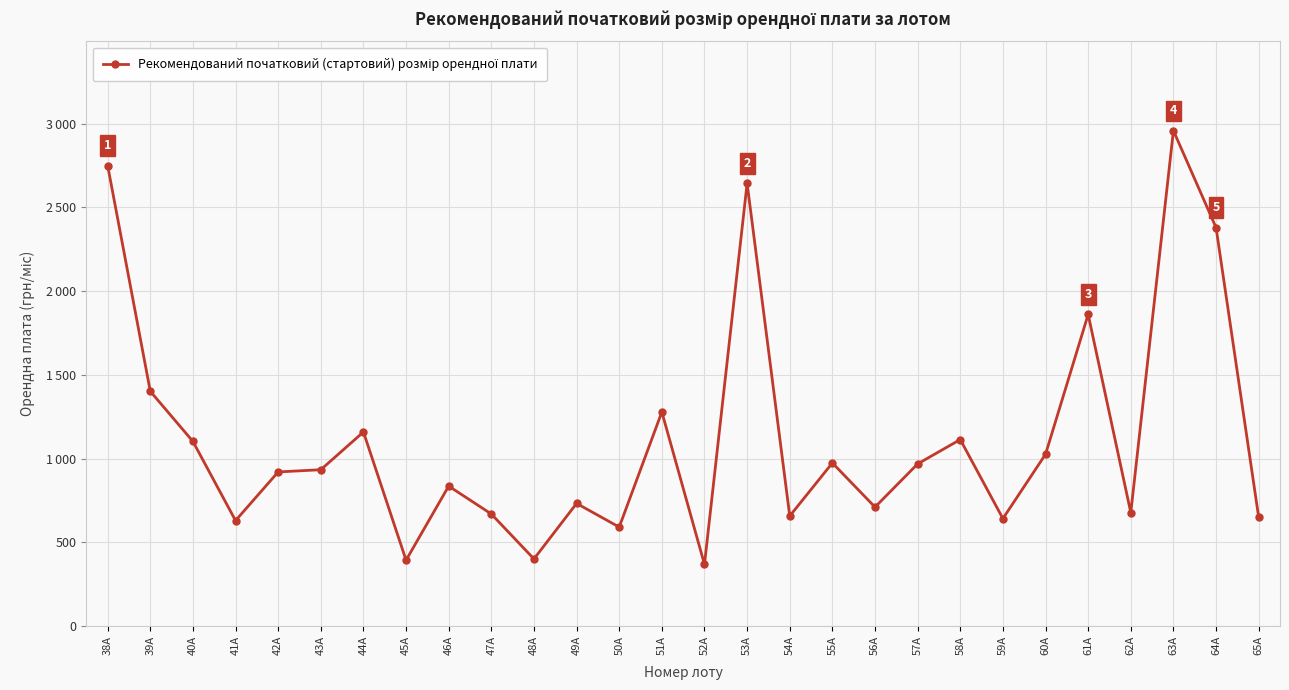

Rank the categories by value from lowest to highest.

52А, 45А, 48А, 50А, 41А, 59А, 65А, 54А, 47А, 62А, 56А, 49А, 46А, 42А, 43А, 57А, 55А, 60А, 40А, 58А, 44А, 51А, 39А, 61А, 64А, 53А, 38А, 63А